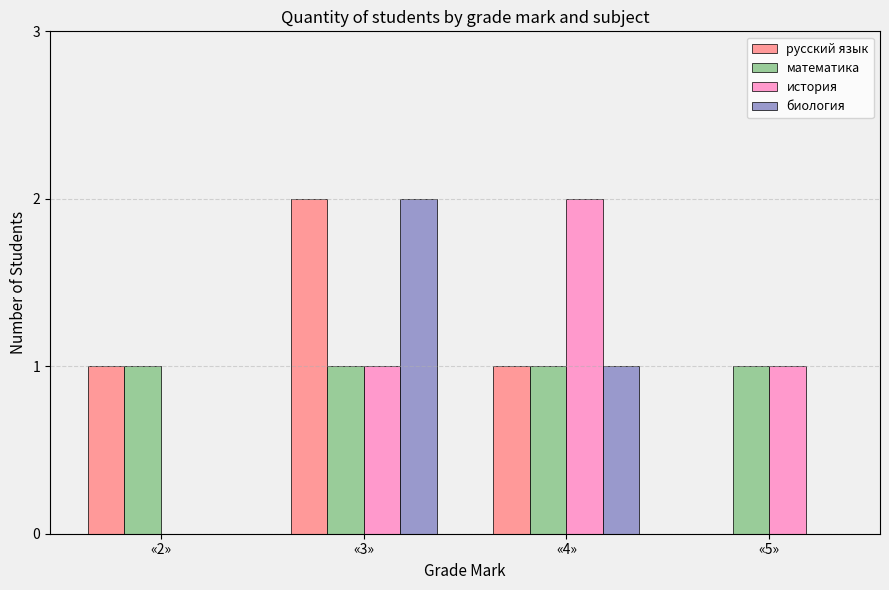

Which series changed the most between «2» and «4»?

история